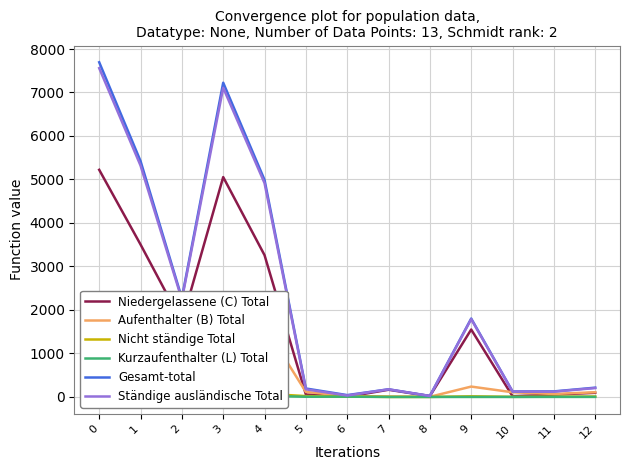

What is the sum of all Gesamt-total values?

30306